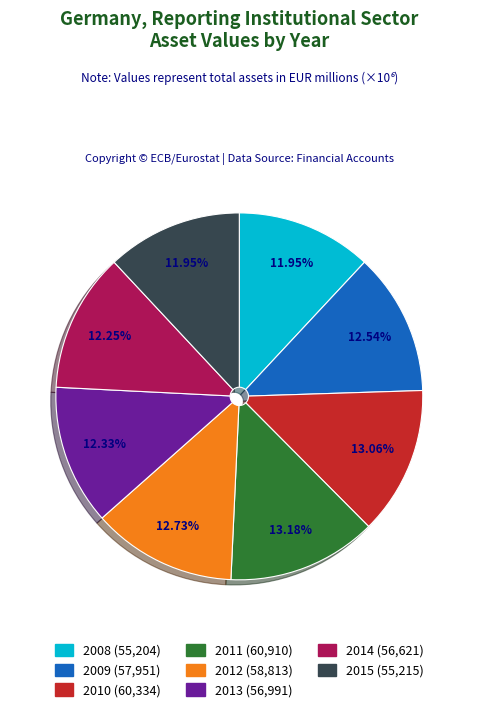

Is the sum of 2013 and 2015 greater than half?

No